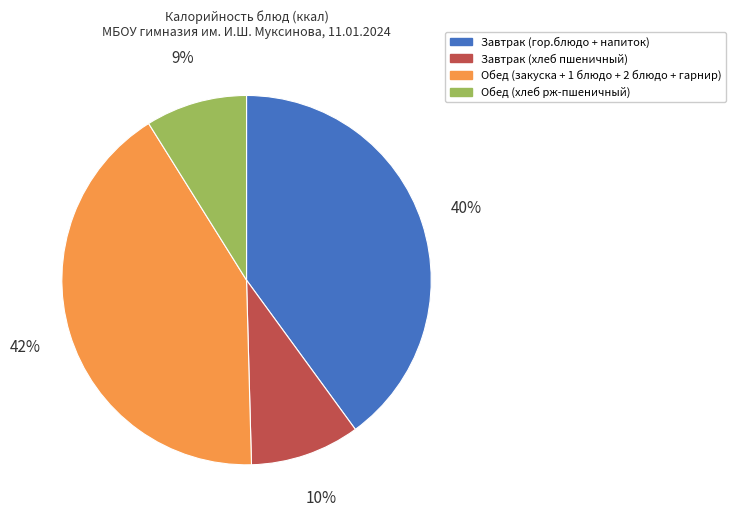

To the nearest percent, what is the average slice percentage?

25%